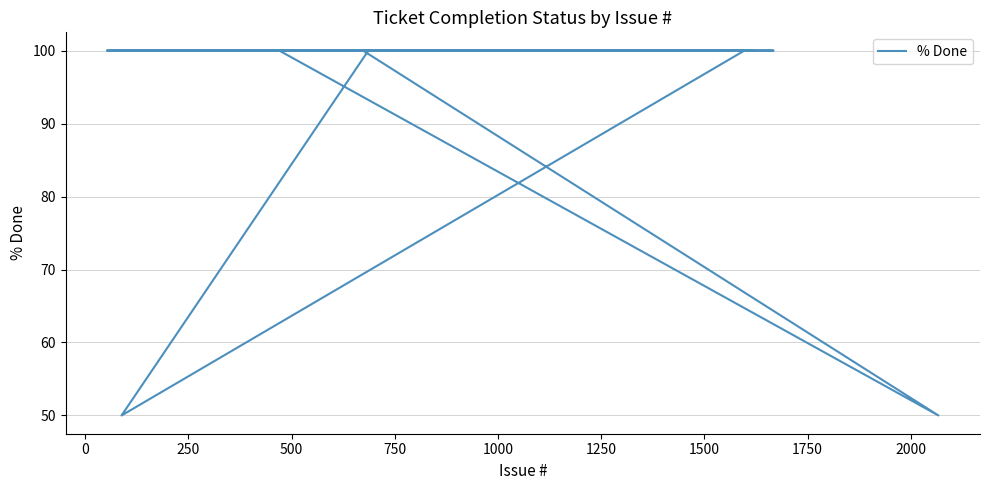

What is the value of the 24th point from the left?

100